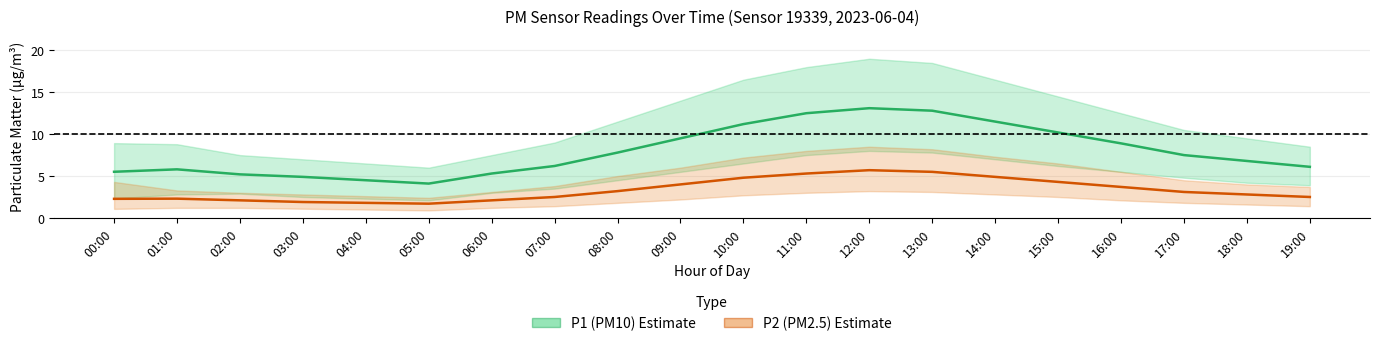

True or false: P2 (PM2.5) and P1 (PM10) intersect in this chart.

False